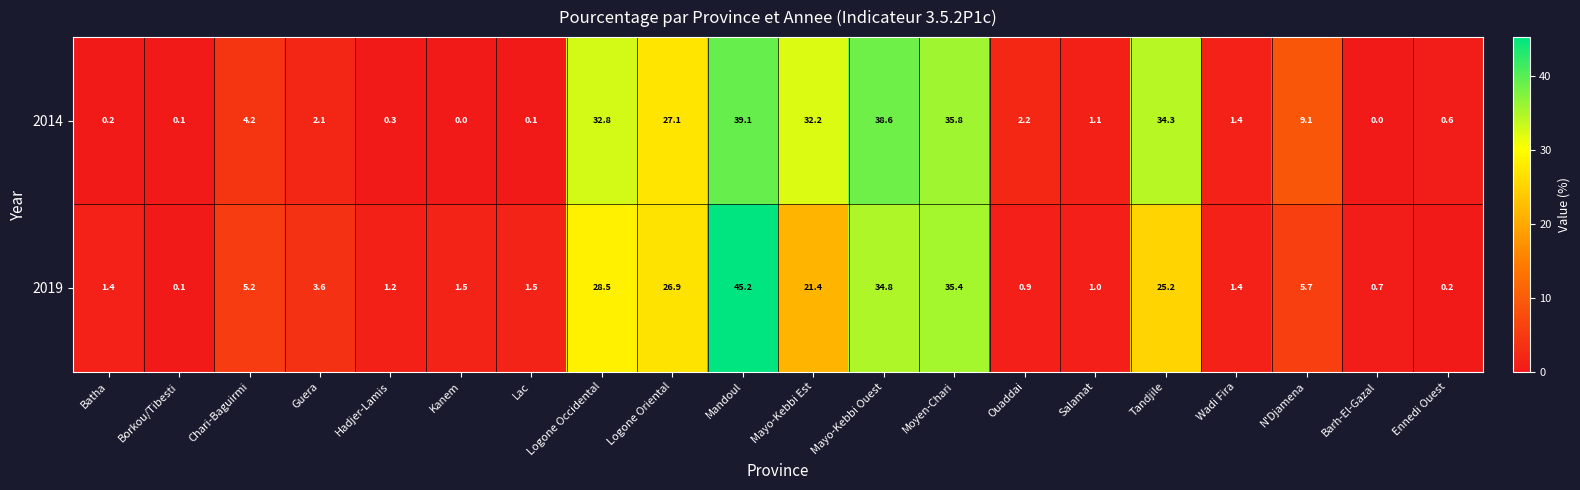

At which label does 2019 first exceed 3?

Chari-Baguirmi